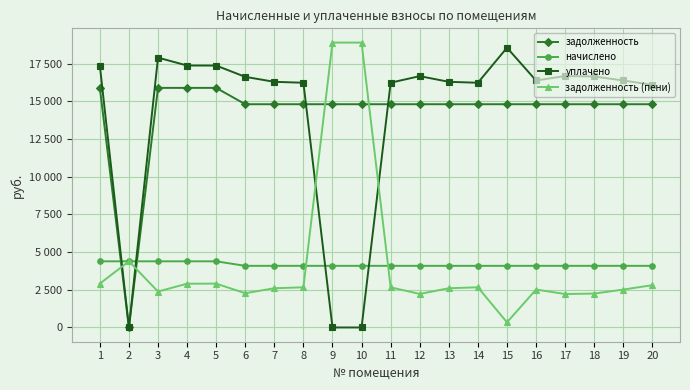

What are all the series names shown in the legend?

задолженность, начислено, уплачено, задолженность (пени)